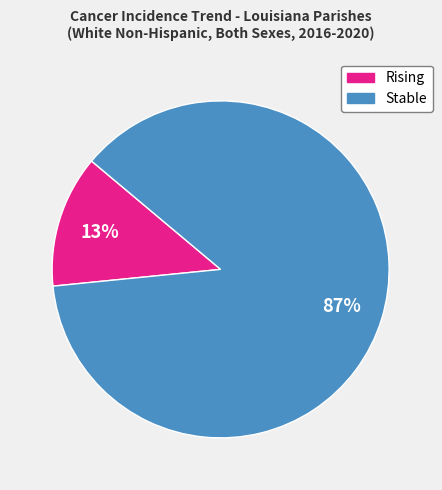

To the nearest percent, what is the average slice percentage?

50%